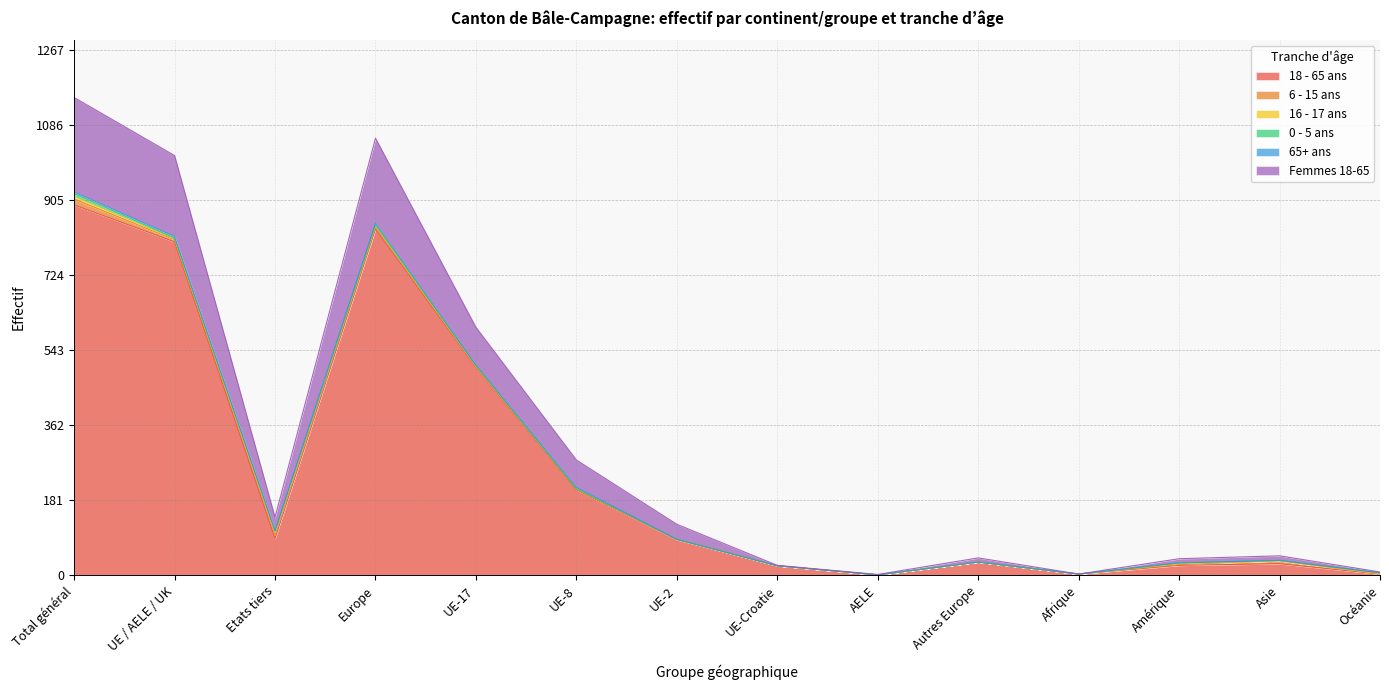

At which label is 65+ ans closest to 2?

UE-17